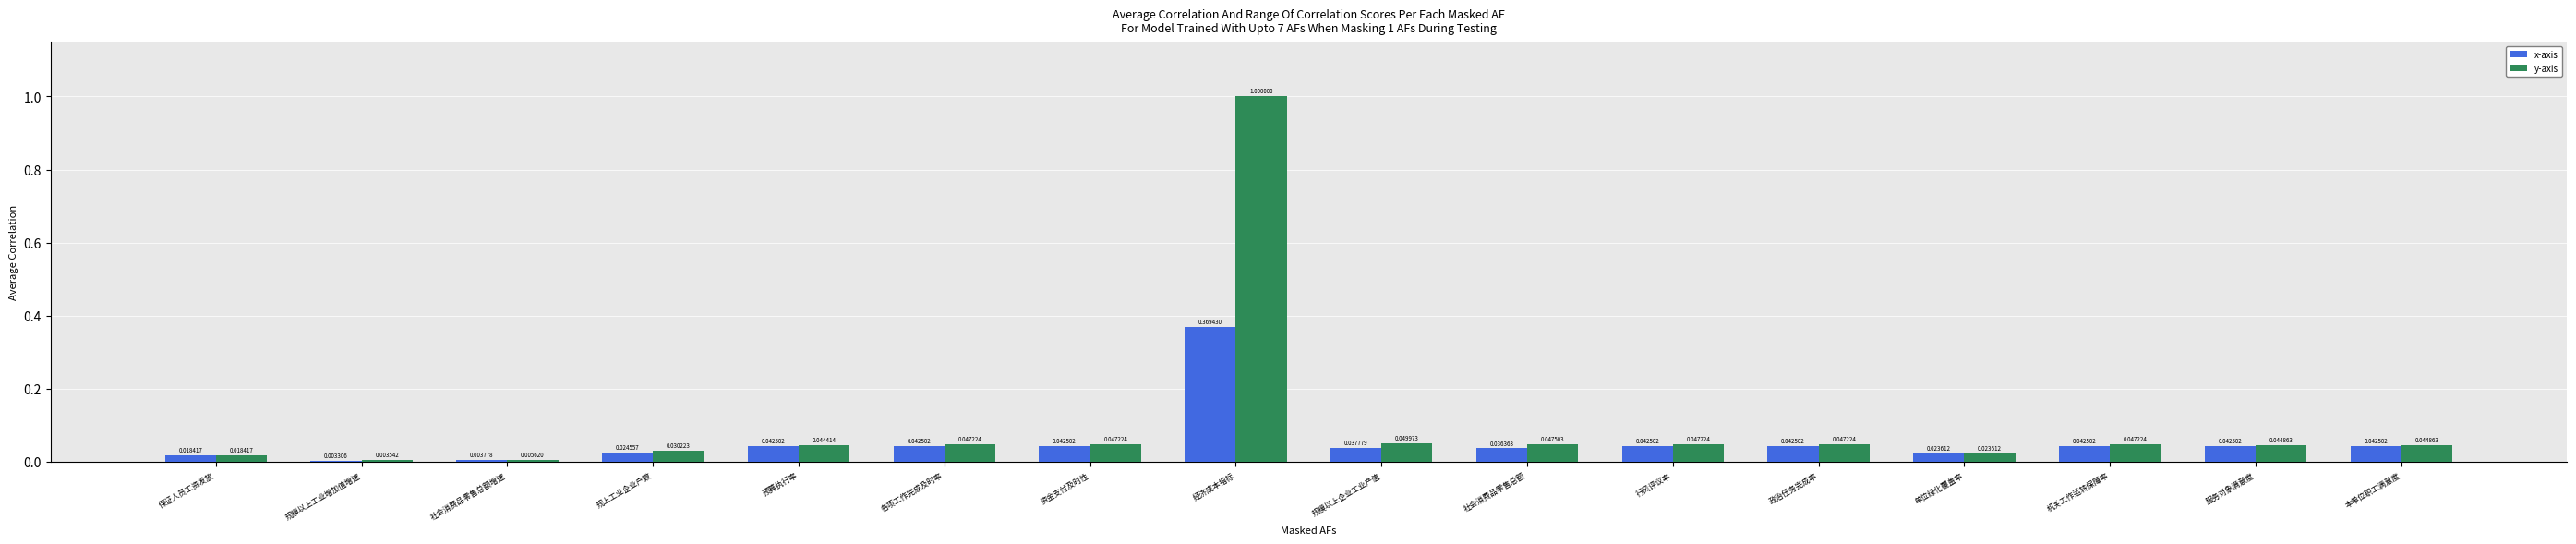

How many series are shown in this chart?

2